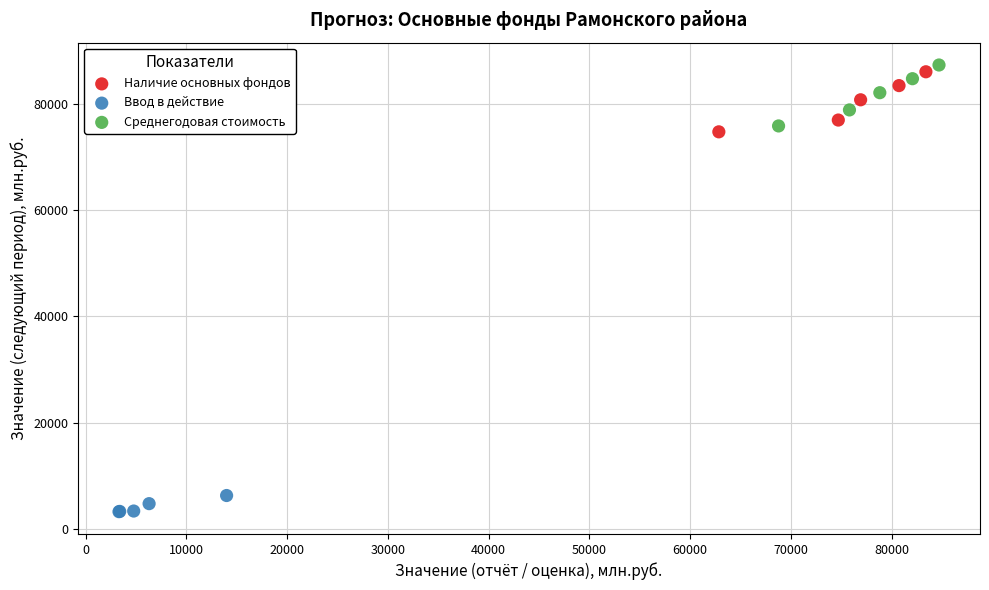

Which series contains the highest Y value?

Среднегодовая стоимость